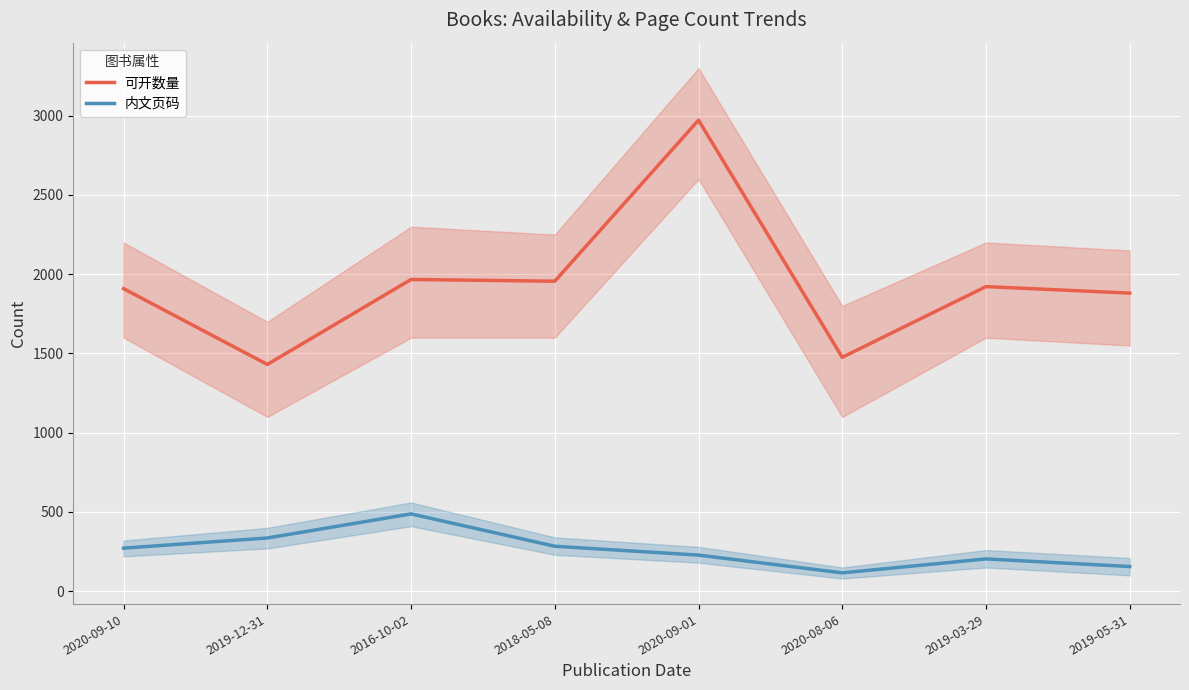

What is the label of the 8th point from the left?

2019-05-31